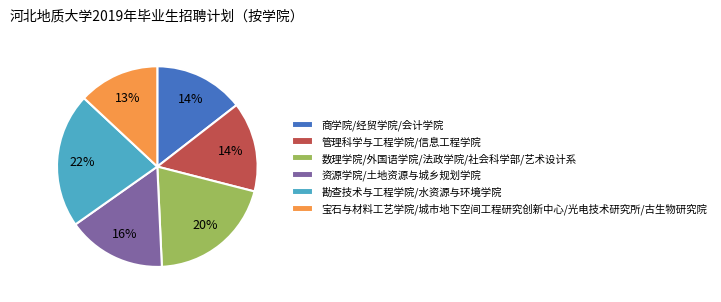

Which has a higher value, 勘查技术与工程学院/水资源与环境学院 or 宝石与材料工艺学院/城市地下空间工程研究创新中心/光电技术研究所/古生物研究院?

勘查技术与工程学院/水资源与环境学院